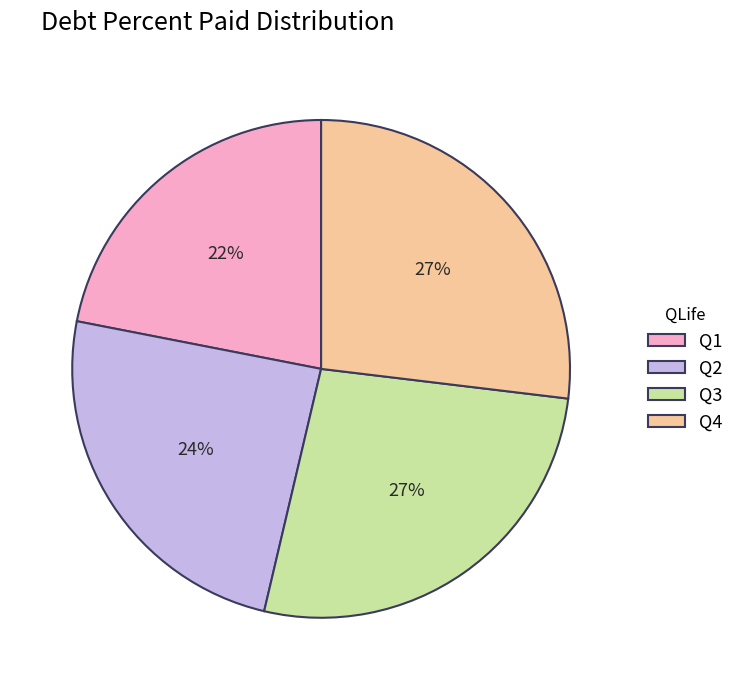

Do Q3 and Q4 together represent more than half of the pie?

Yes